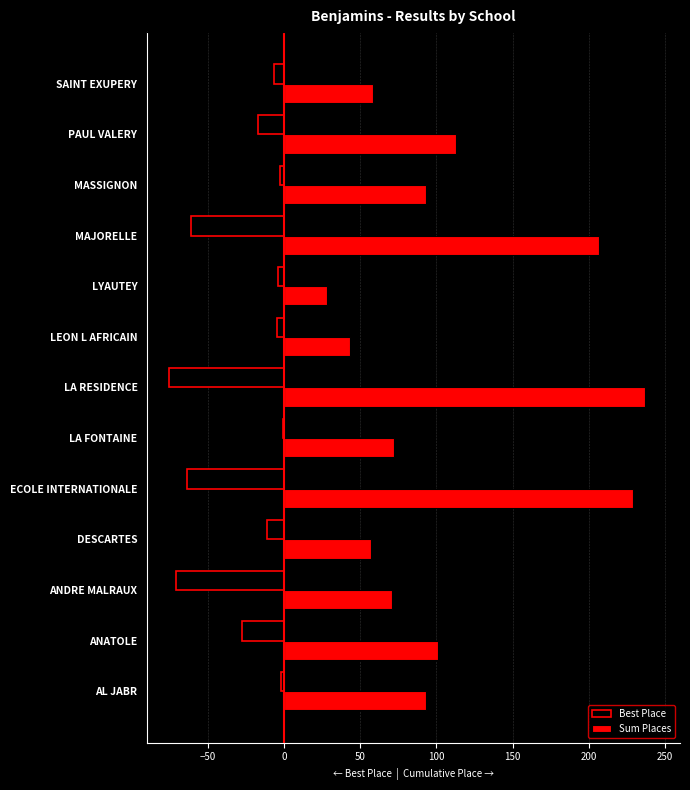

Which series has the largest total across all categories?

Sum Places